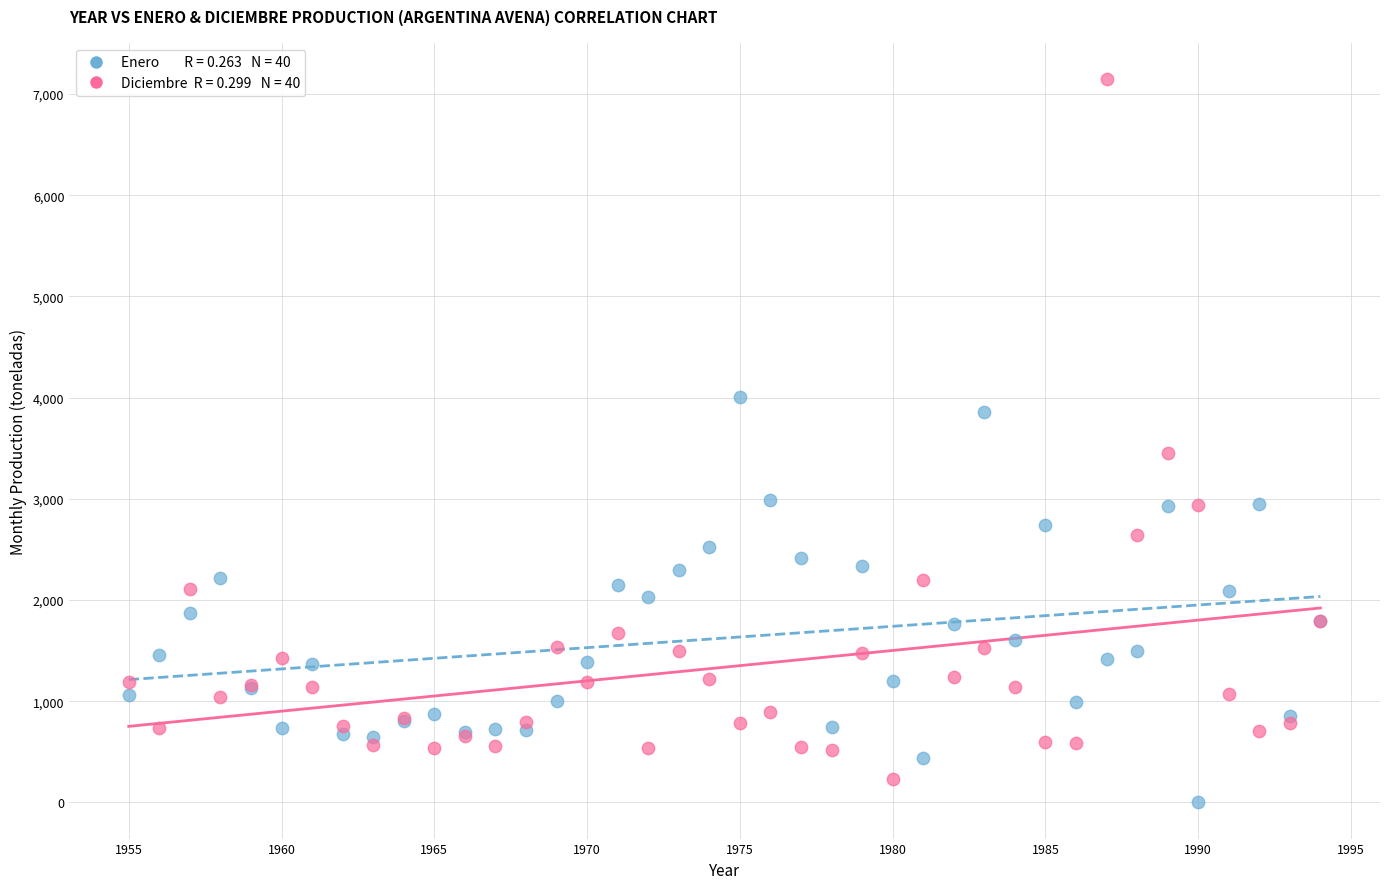

Across all series, what Y value is closest to 3573?

3454